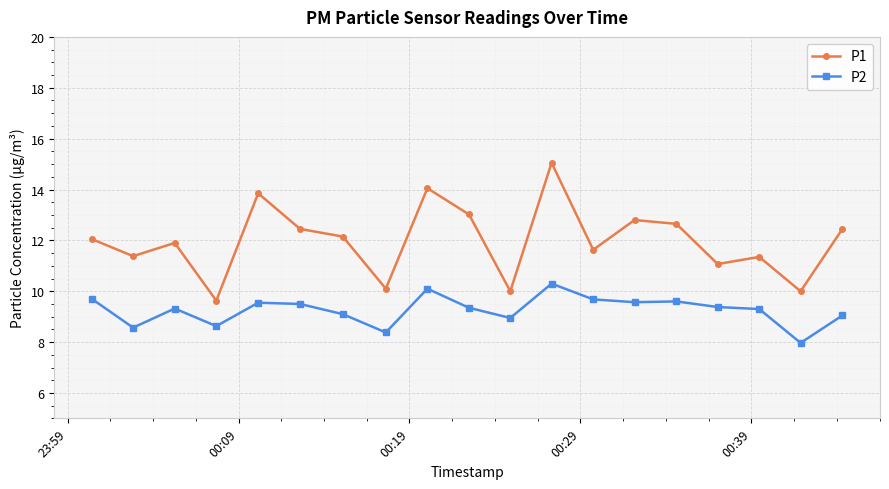

What is the value of the P2 point at the 2nd from the left?

8.6